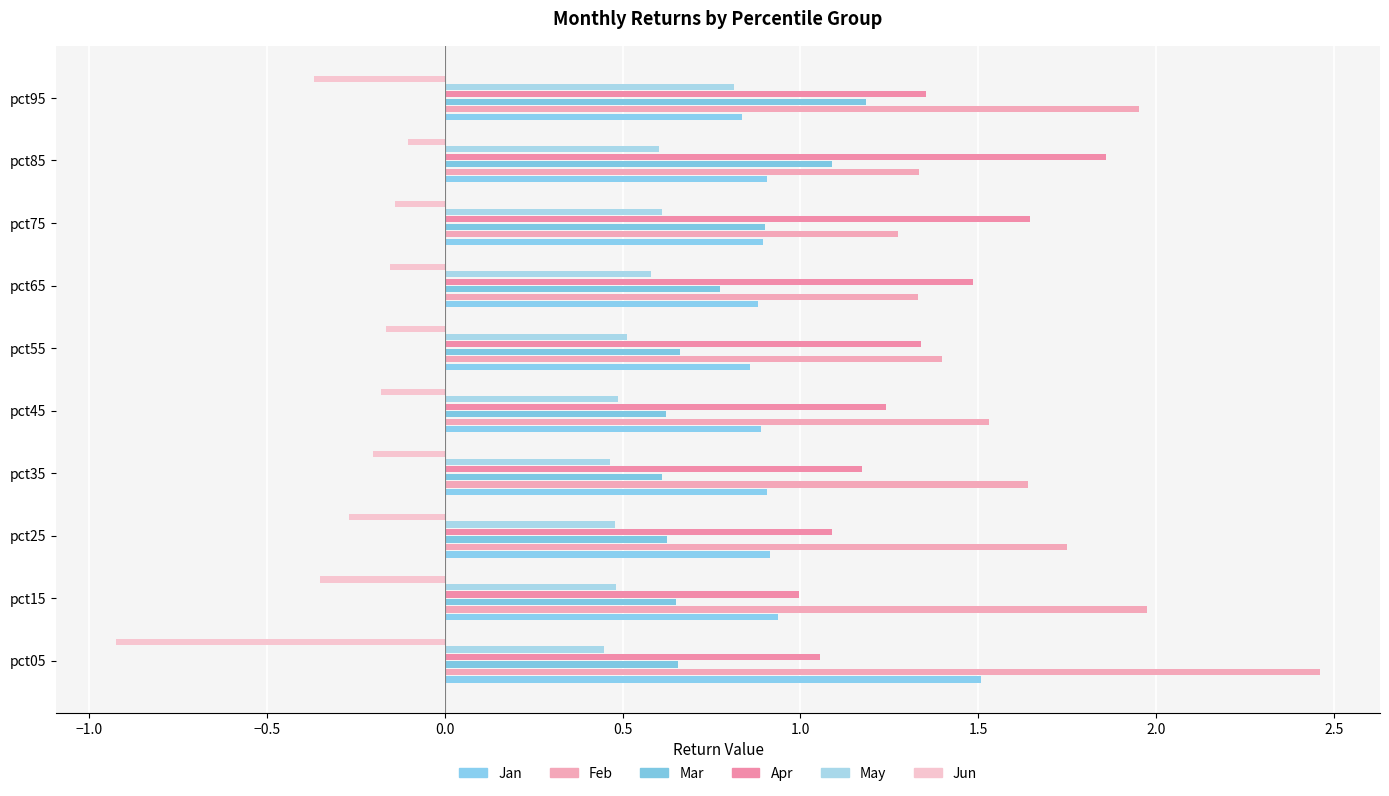

What is the difference between the second highest and second lowest values in the Apr series?

0.6